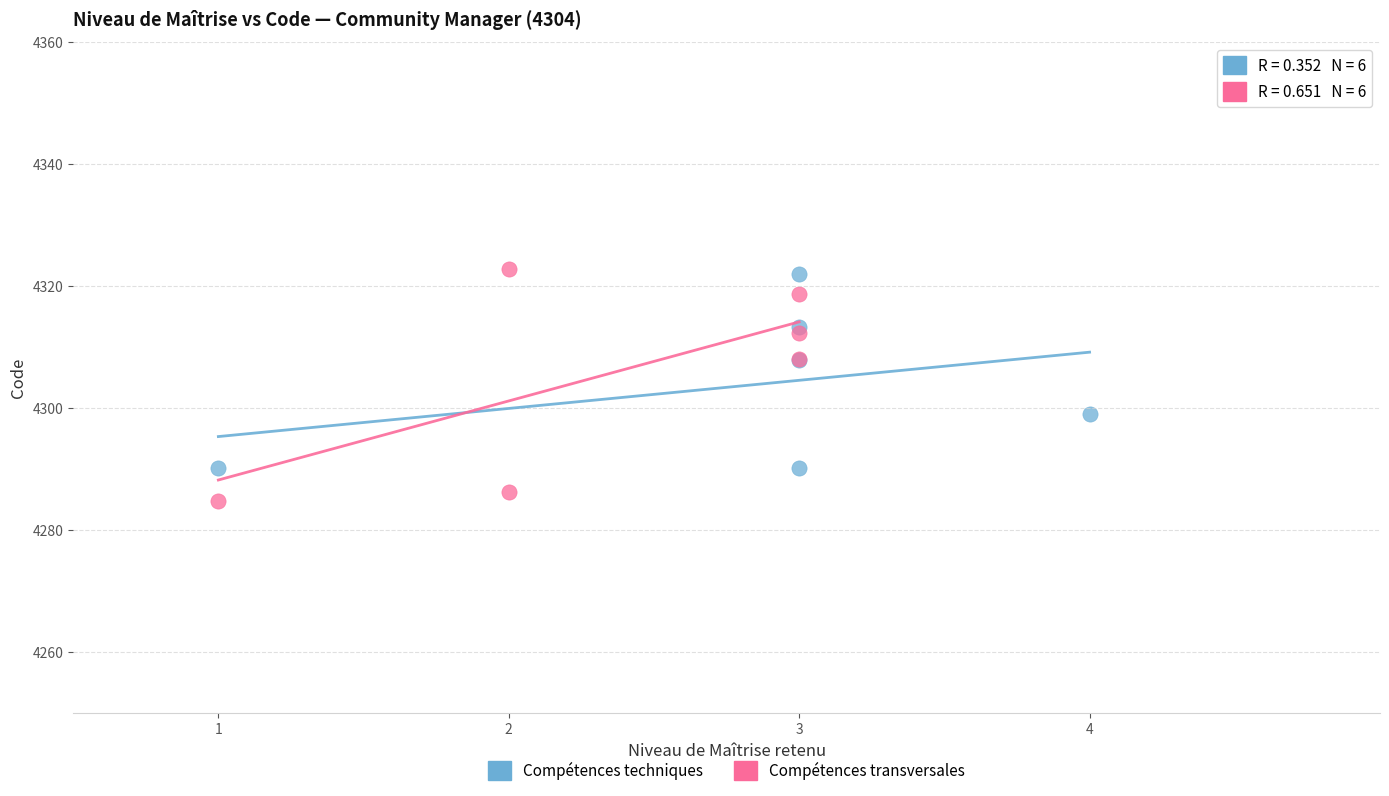

Which series has the largest Y range (max minus min)?

Compétences transversales